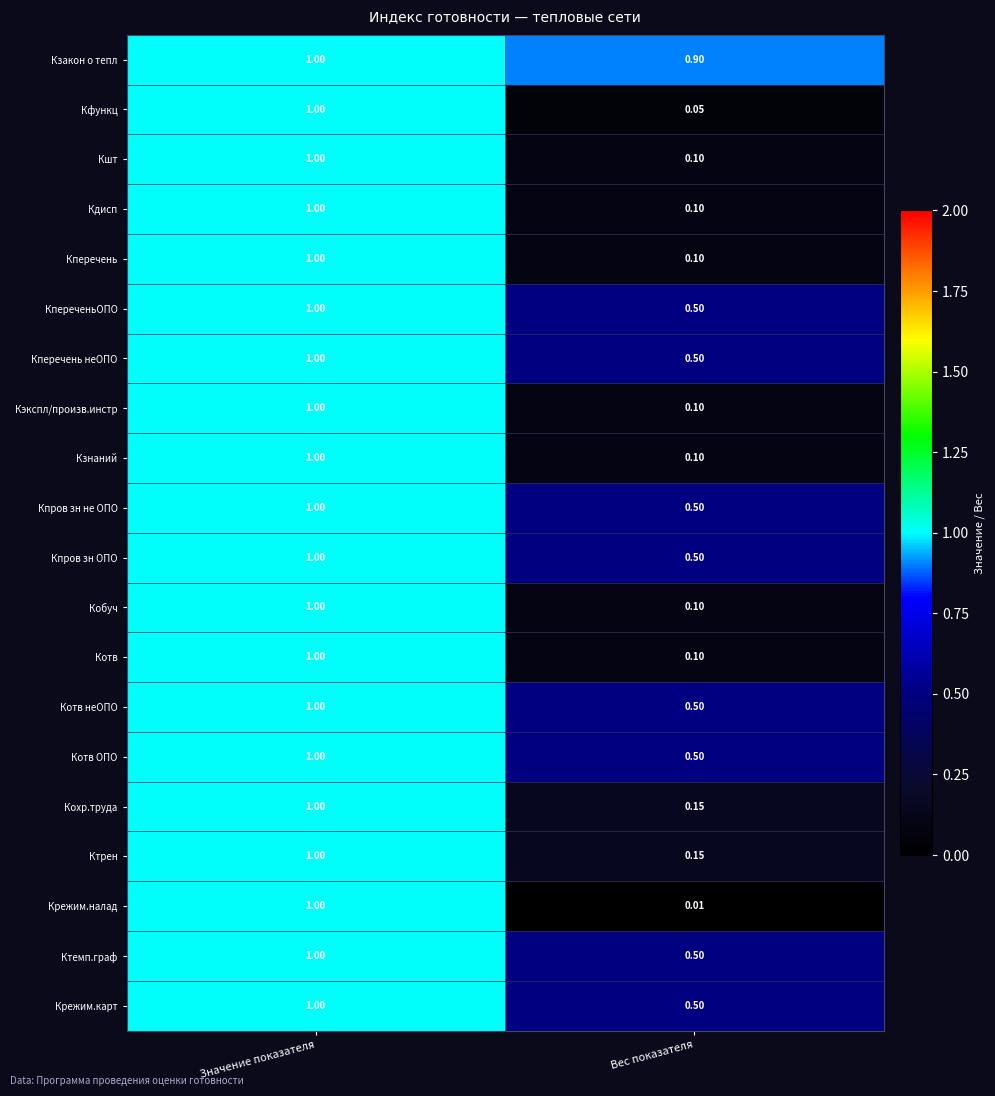

Between Значение показателя and Вес показателя, which series saw the biggest shift?

Крежим.налад